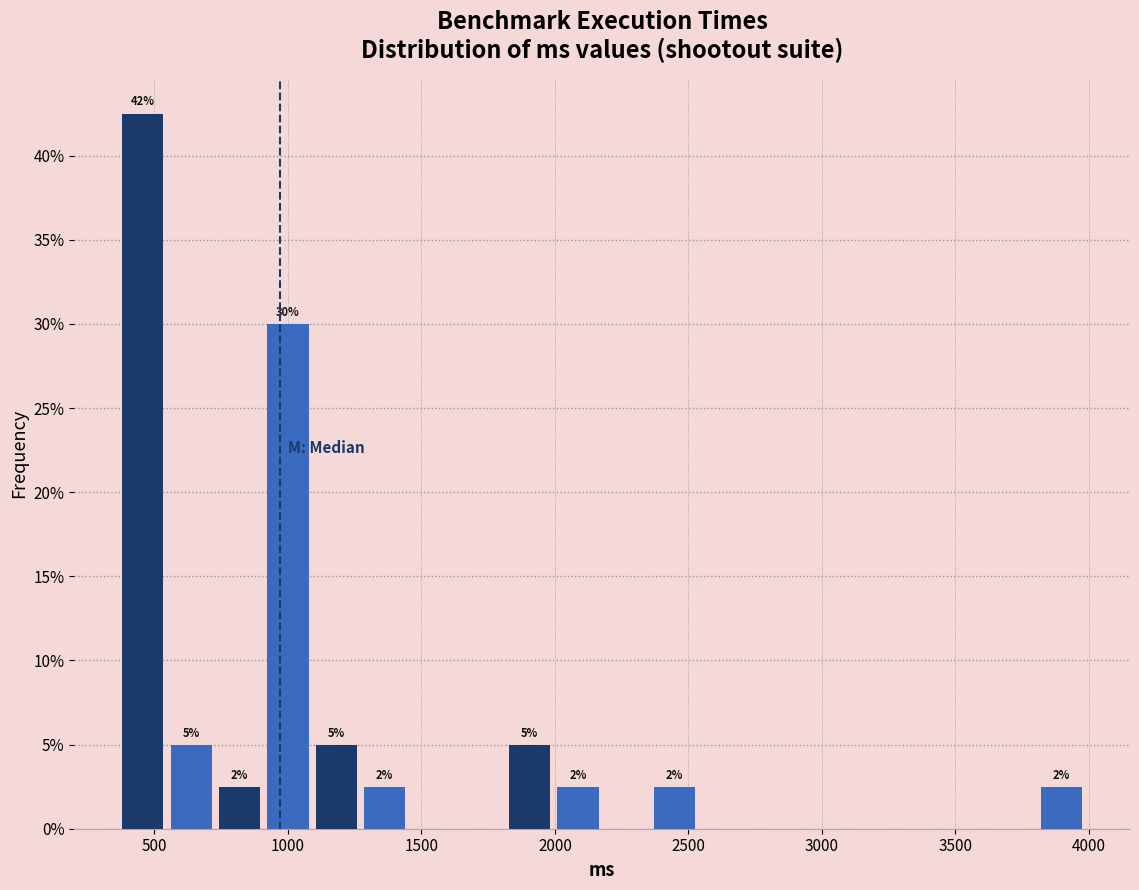

Around what value on the x-axis is the tallest bar? Give the approximate position of its centre, as read against the axis.

450